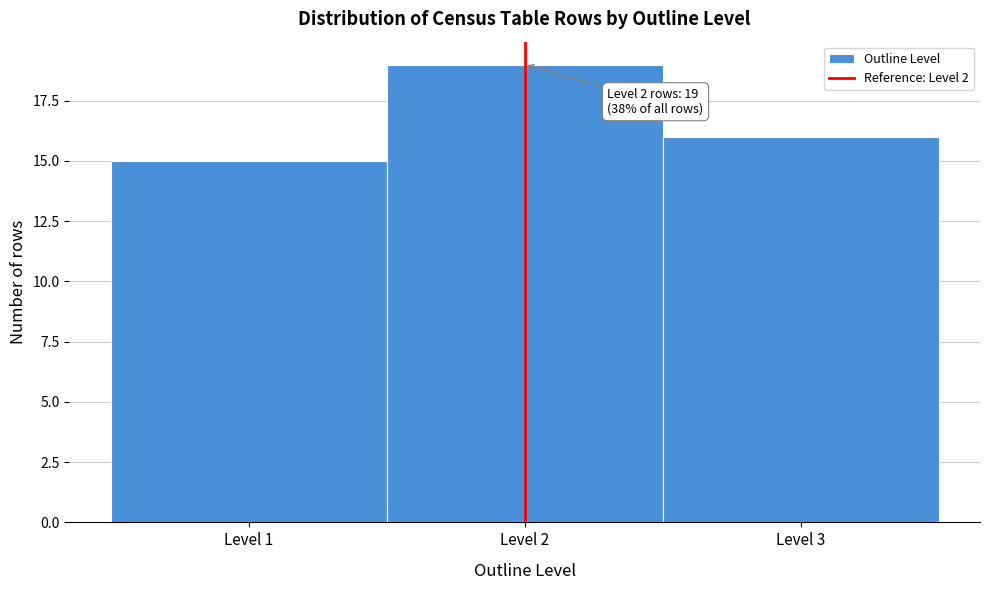

Over which range of the x-axis is the bar tallest?

1.5 to 2.5